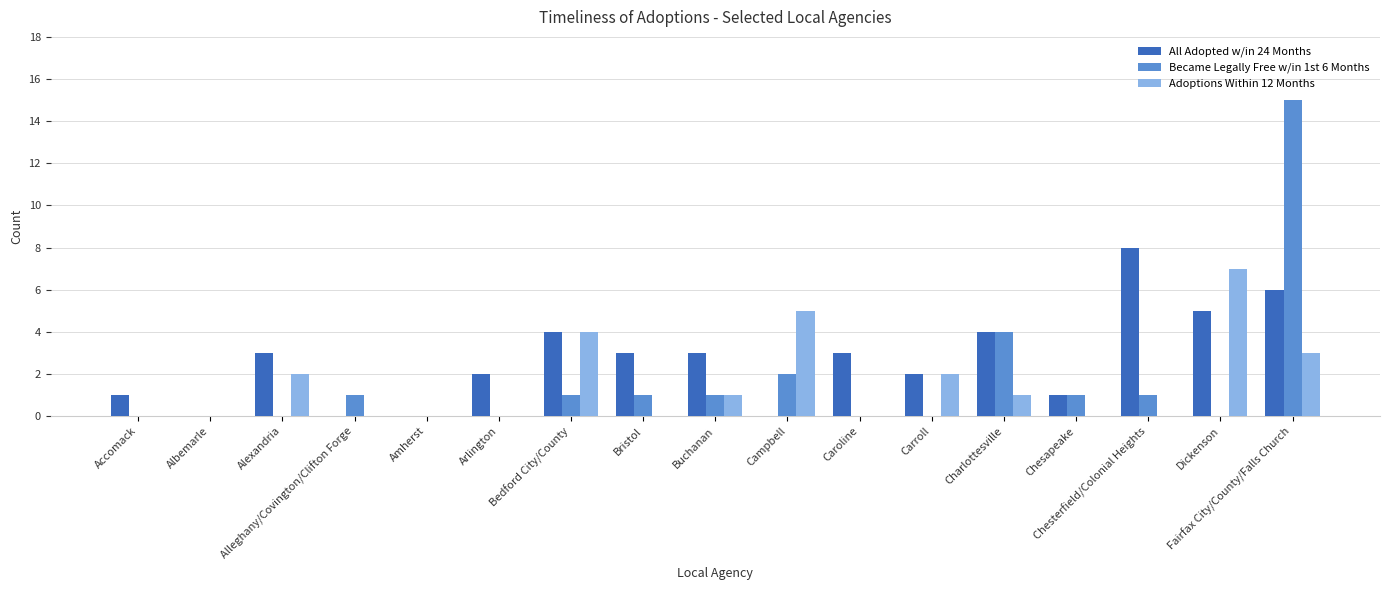

Which category has the highest value in the Adoptions Within 12 Months series?

Dickenson